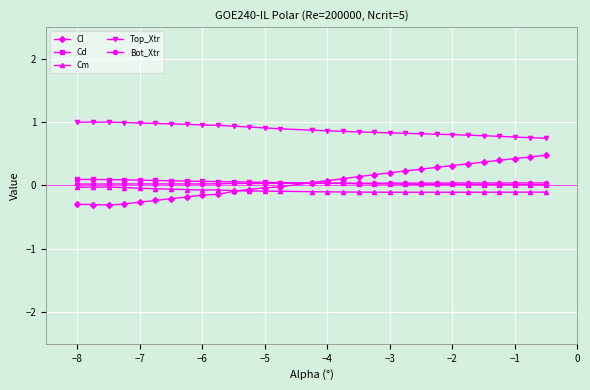

True or false: Cd and Cm cross at least once.

False